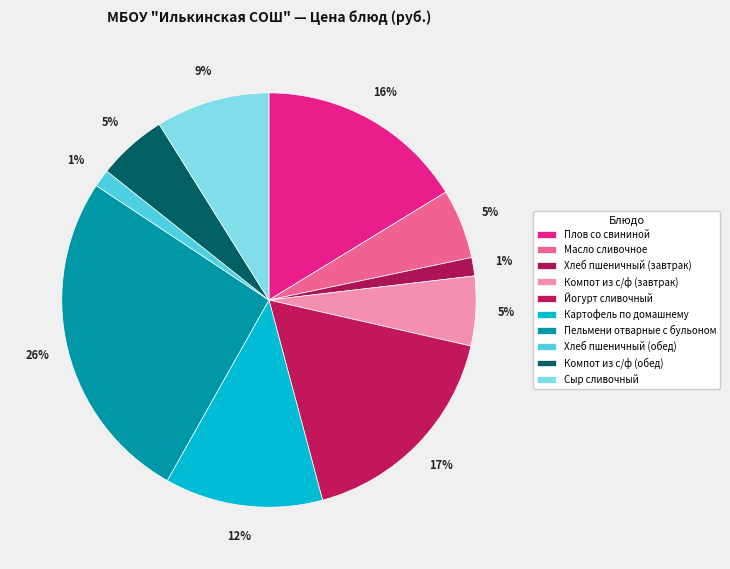

Count the number of slices in the pie.

10